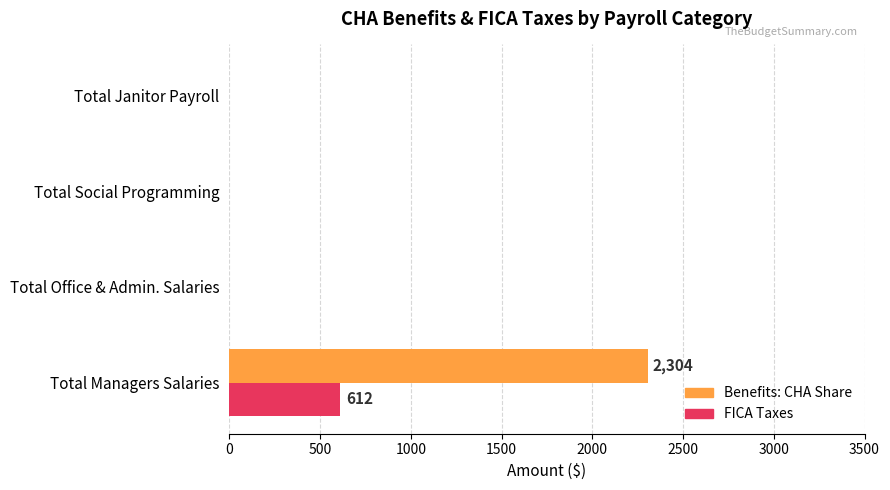

At which label does FICA Taxes reach its peak?

Total Managers Salaries